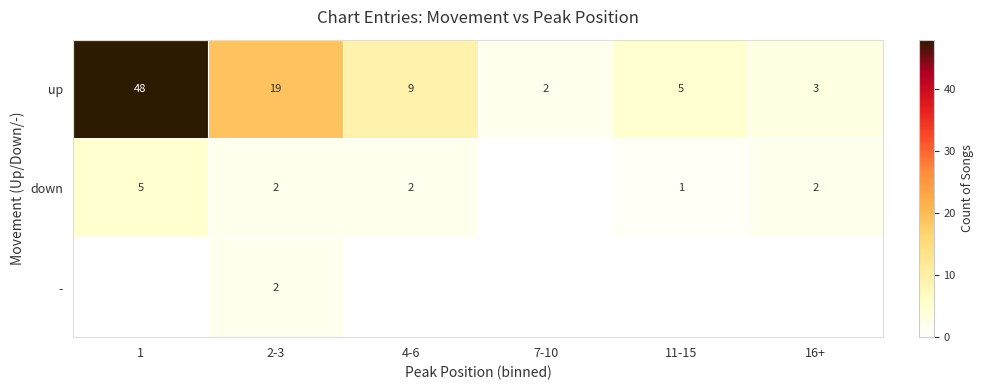

How many categories are shown in the chart?

6